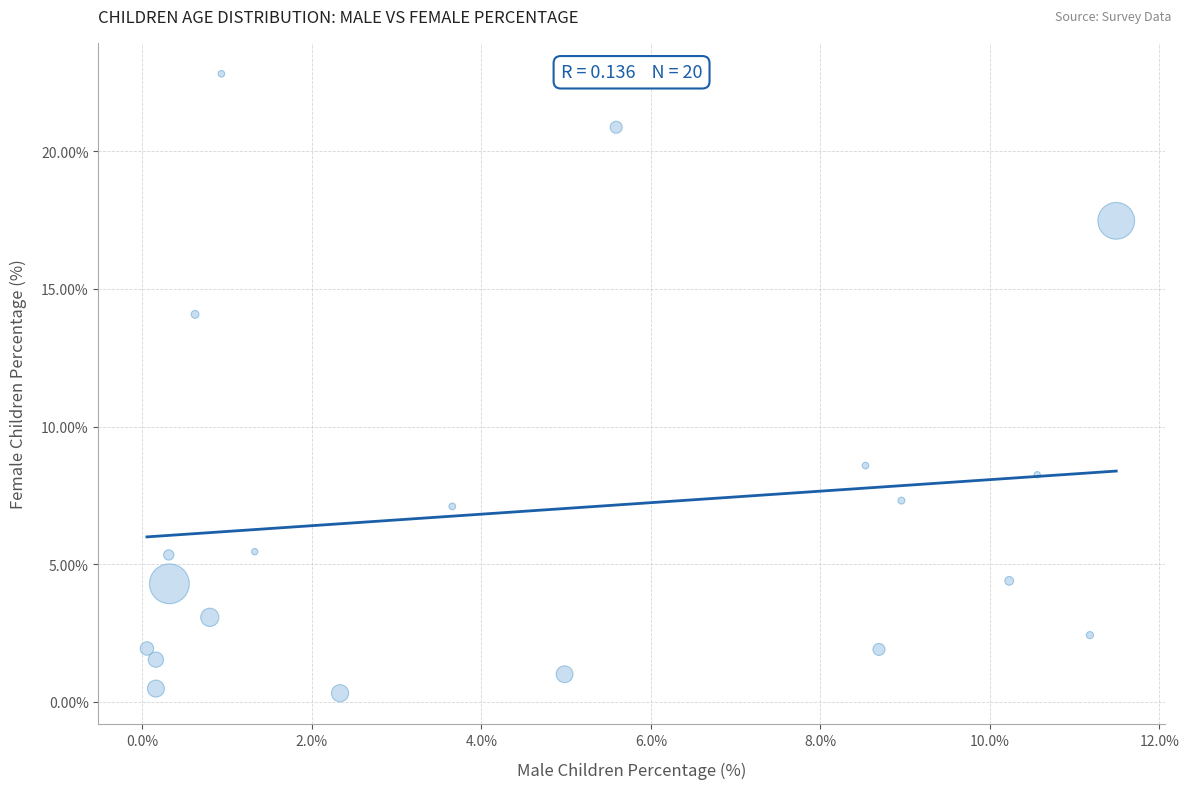

What is the range of Y values (max minus min)?

22.5